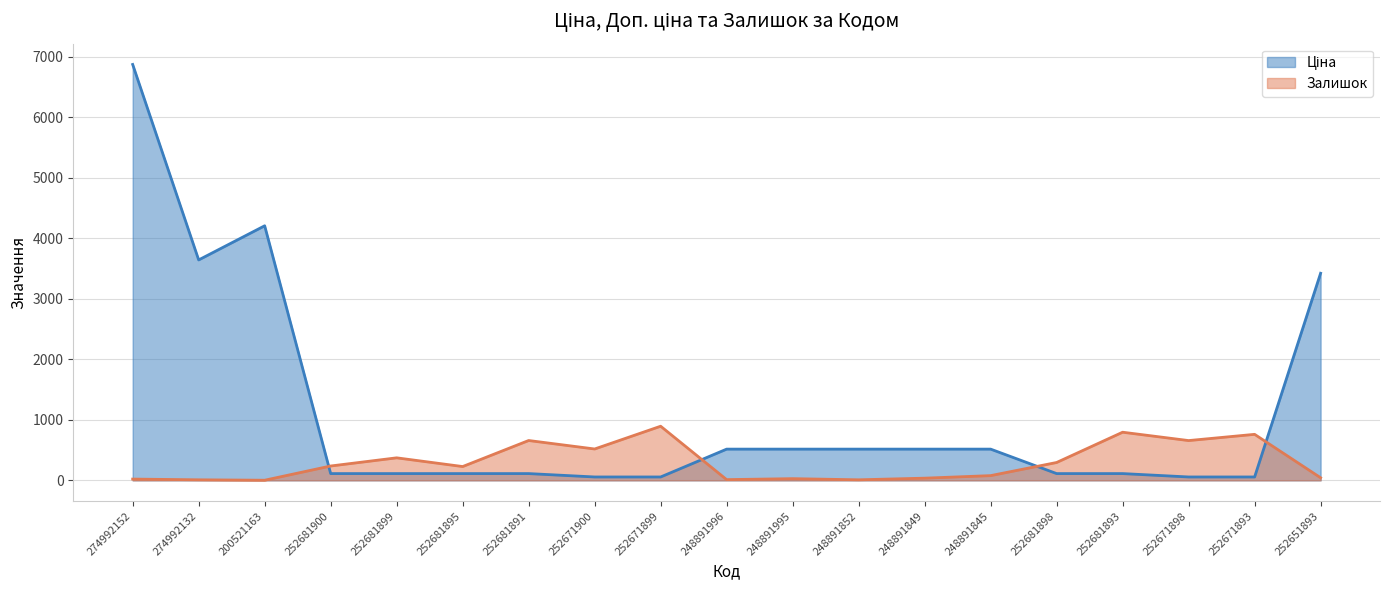

What is the sum of the Ціна values at 248891849 and 248891852?

1031.7